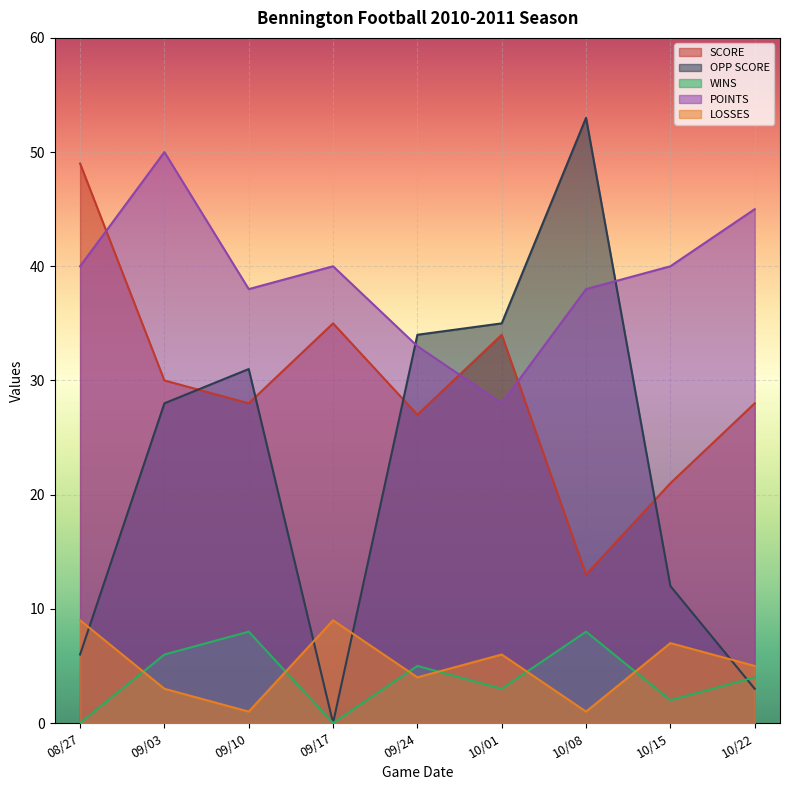

What is the label of the 5th point from the left?

09/24